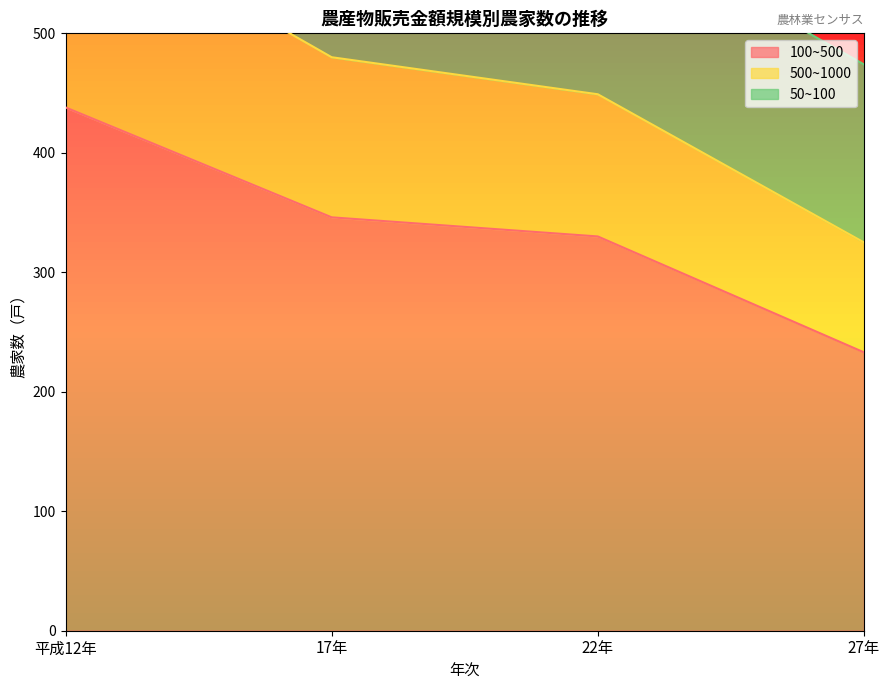

What is the spread (max minus min) of values at 17年?

334